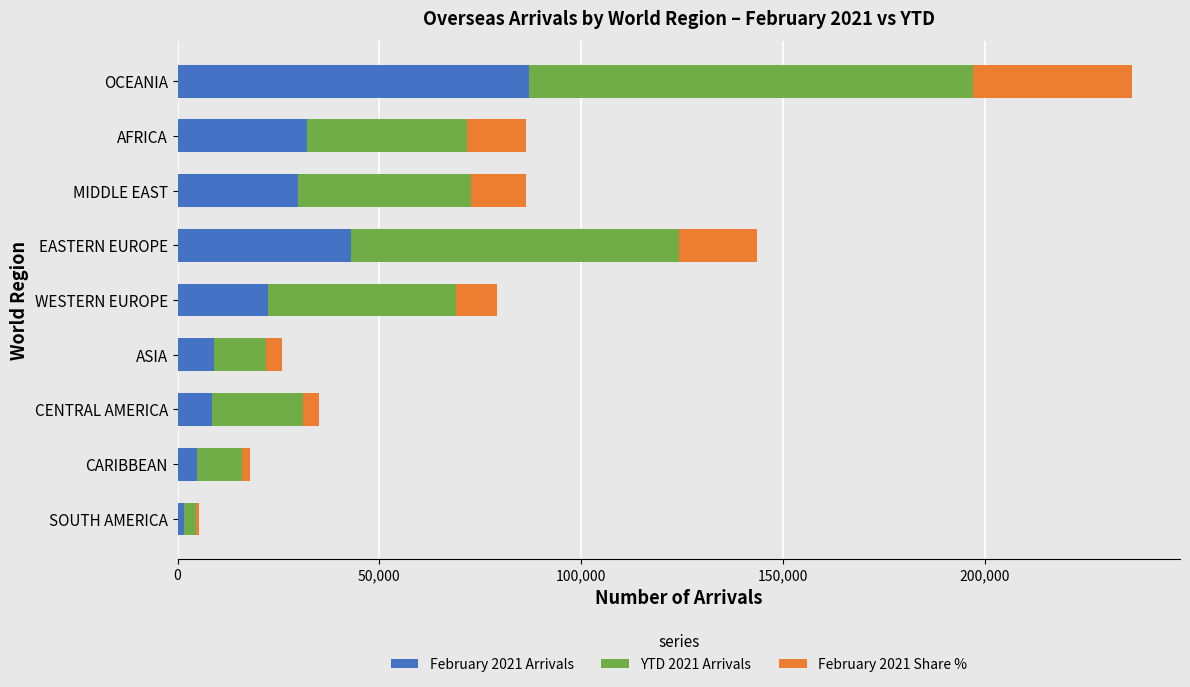

True or false: February 2021 Arrivals has a value of 8922.0 at ASIA.

True